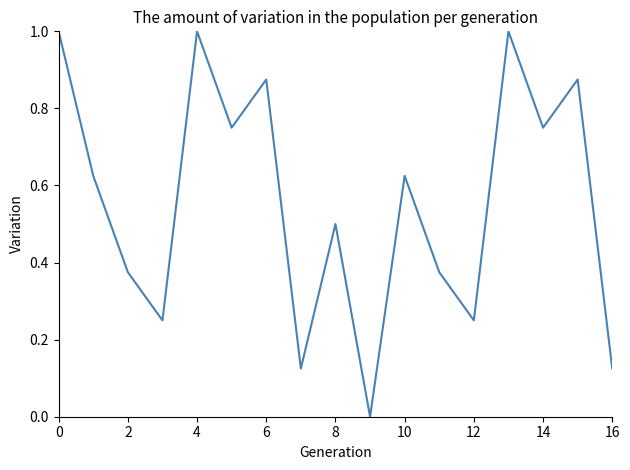

Does the chart display data point markers on the line(s)?

No